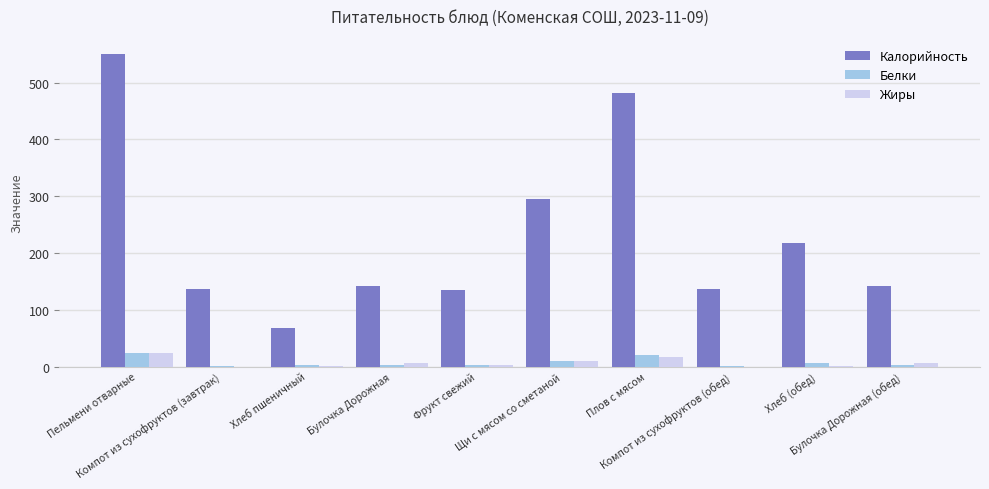

The Белки series shows 1.0 at Компот из сухофруктов (завтрак). True or false?

True